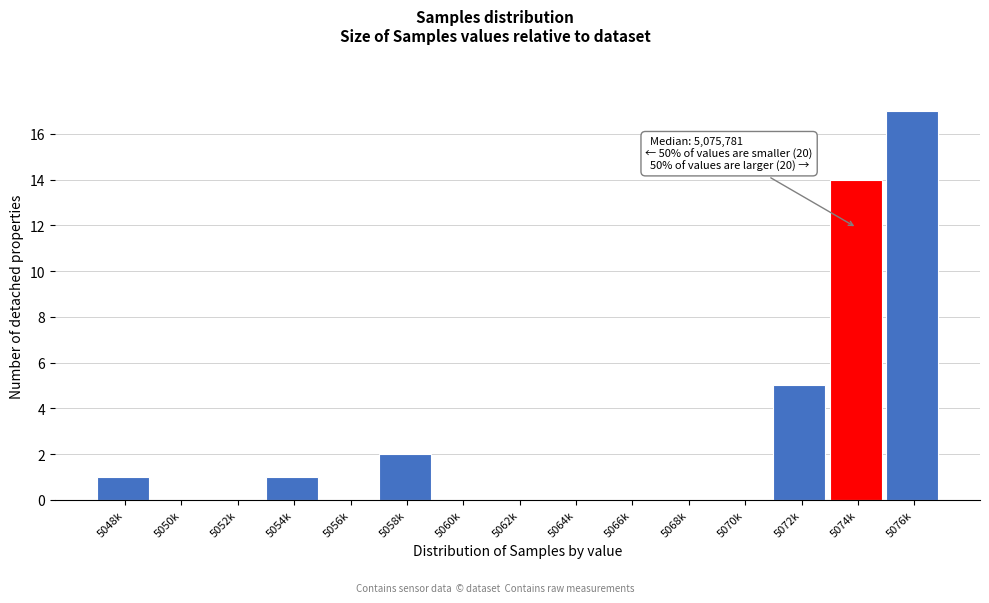

Reading right to left, transcribe all the data shown in this chart.

5076k=17	5074k=14	5072k=5	5070k=0	5068k=0	5066k=0	5064k=0	5062k=0	5060k=0	5058k=2	5056k=0	5054k=1	5052k=0	5050k=0	5048k=1